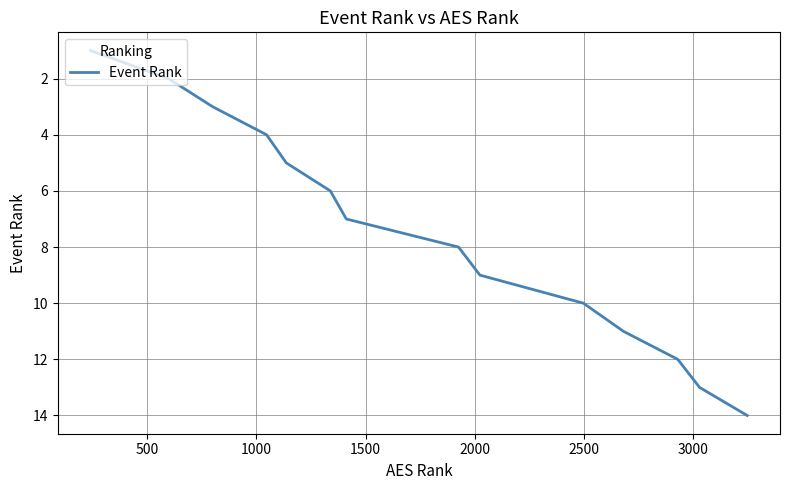

What is the greatest value displayed?

14